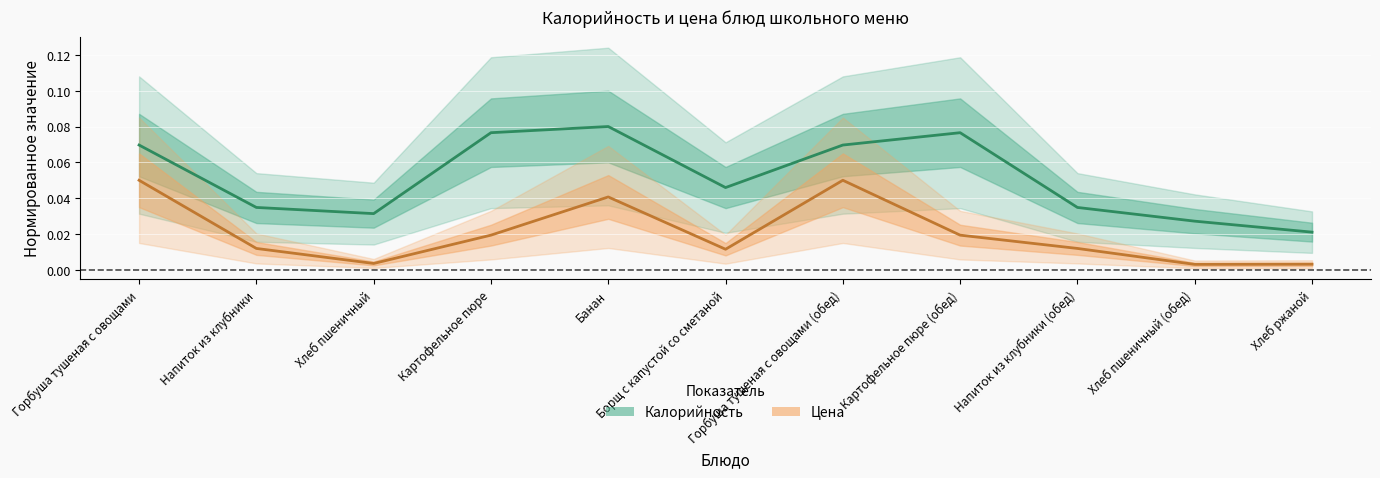

At Хлеб ржаной, list the series in order from largest to smallest.

Калорийность, Цена